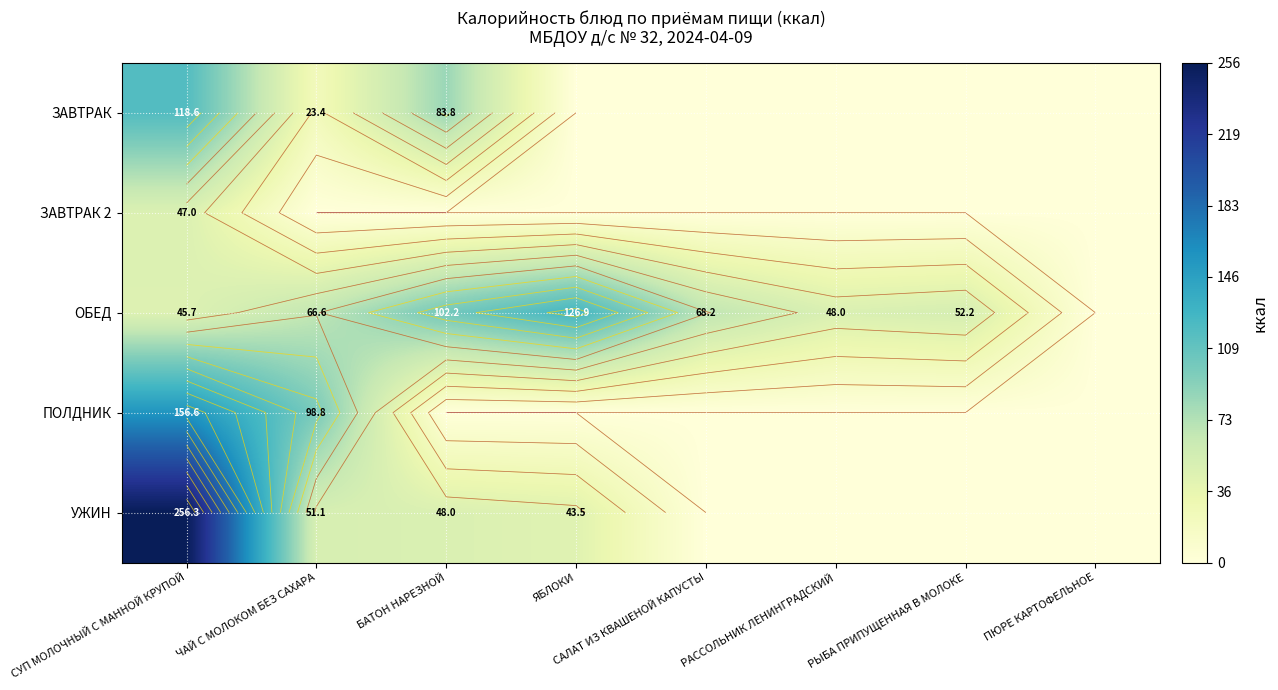

At РАССОЛЬНИК ЛЕНИНГРАДСКИЙ, list the series in order from smallest to largest.

ЗАВТРАК, ЗАВТРАК 2, ПОЛДНИК, УЖИН, ОБЕД